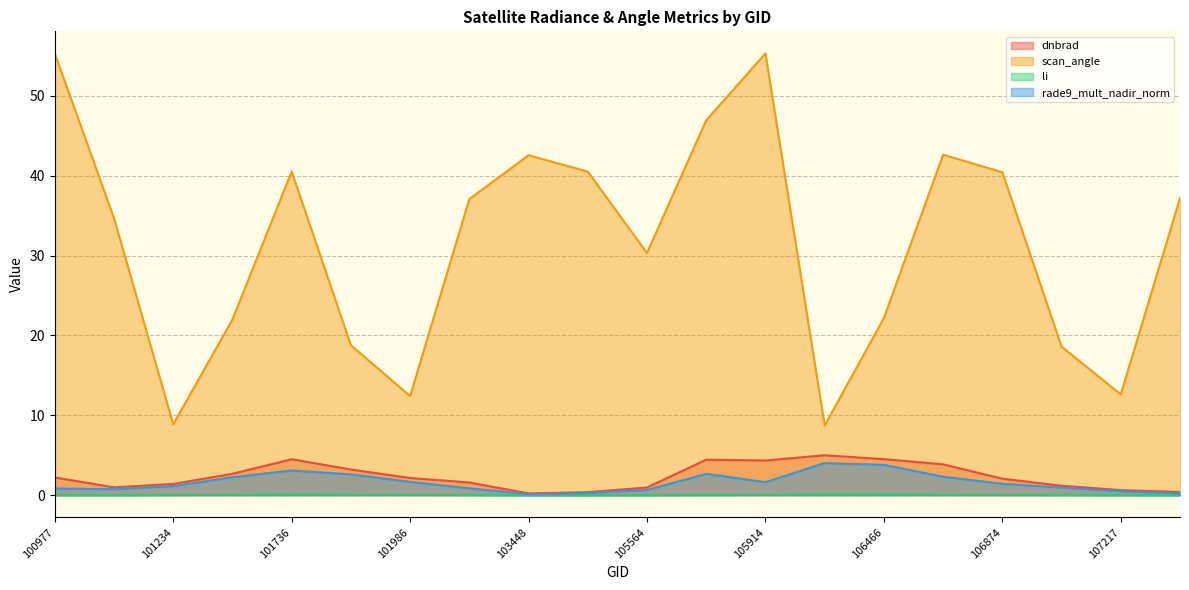

List the labels in order of scan_angle value, smallest first.

106285, 101234, 101986, 107217, 107043, 101858, 101357, 106466, 105564, 101111, 102108, 107388, 106874, 103694, 101736, 103448, 106642, 105736, 100977, 105914